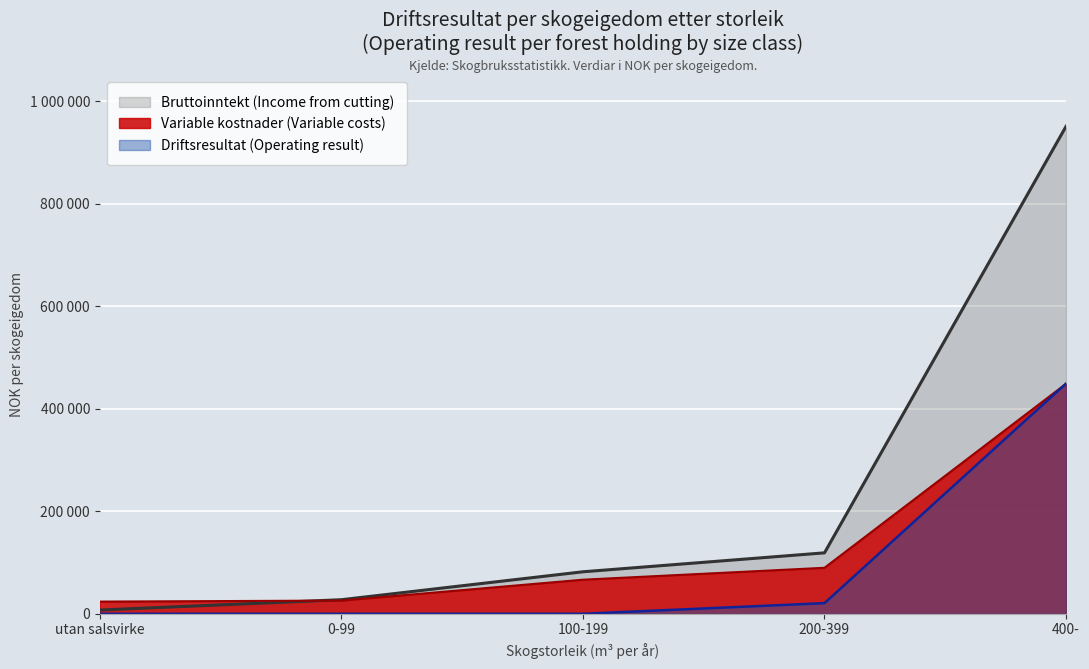

True or false: 200-399 (medium forests) has a value of 10902 at 400-.

False